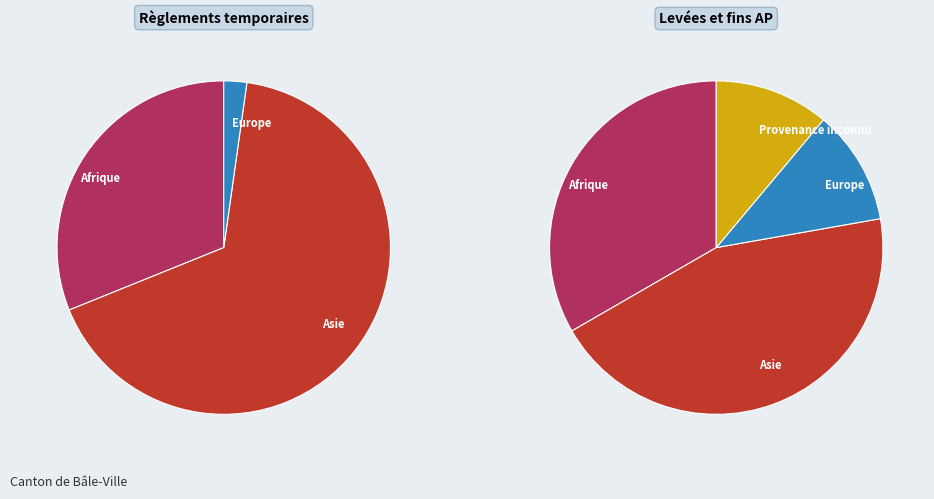

Which series has the largest range (max minus min)?

Règlements temporaires